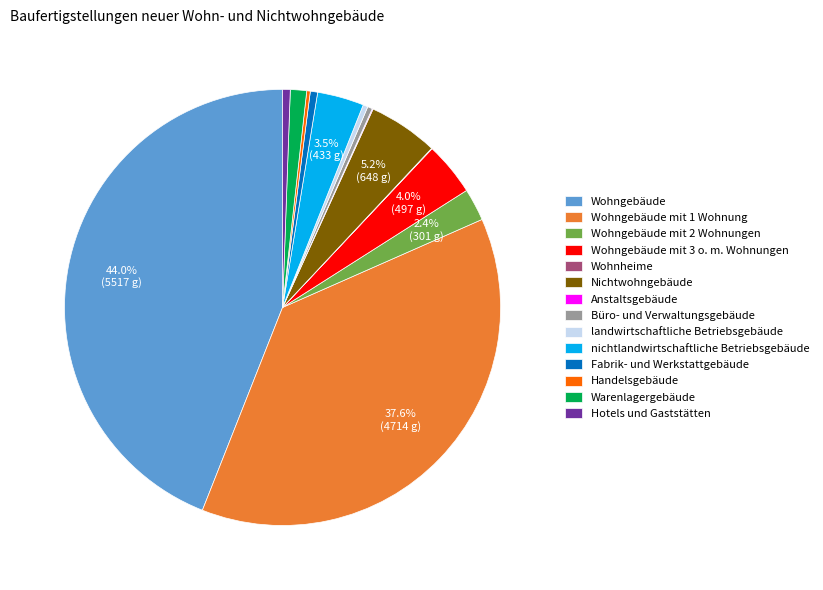

To the nearest percent, what is the average slice percentage?

7%